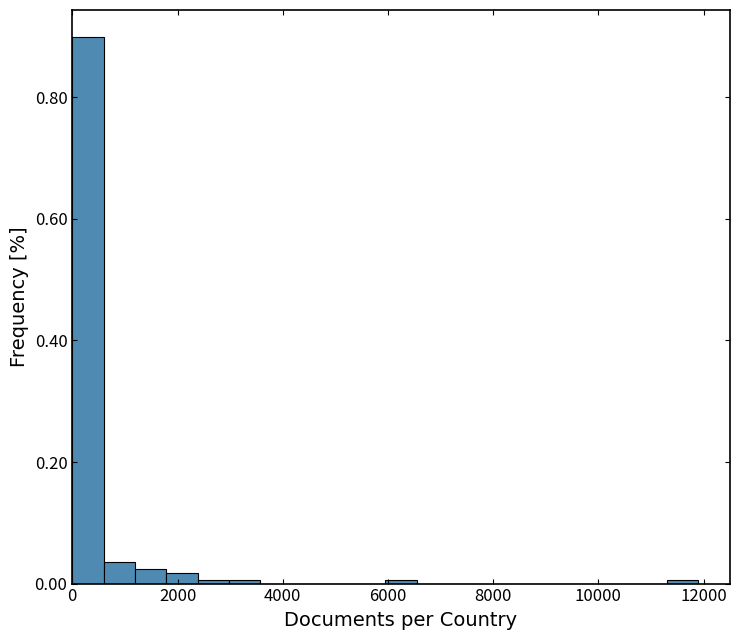

Read against the x-axis, roughly where is the centre of the tallest bar?

200